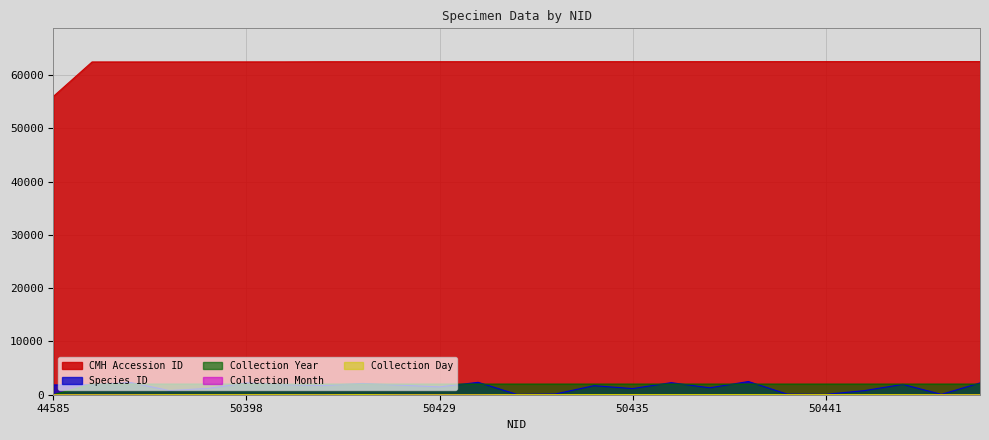

Between 50426 and 50425, which is larger?

50426